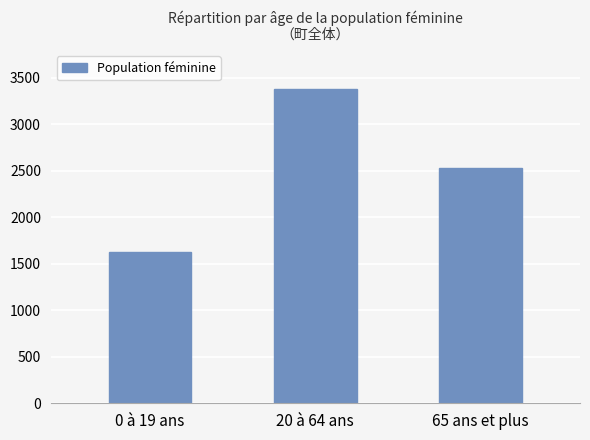

What position from the left is 20 à 64 ans?

2